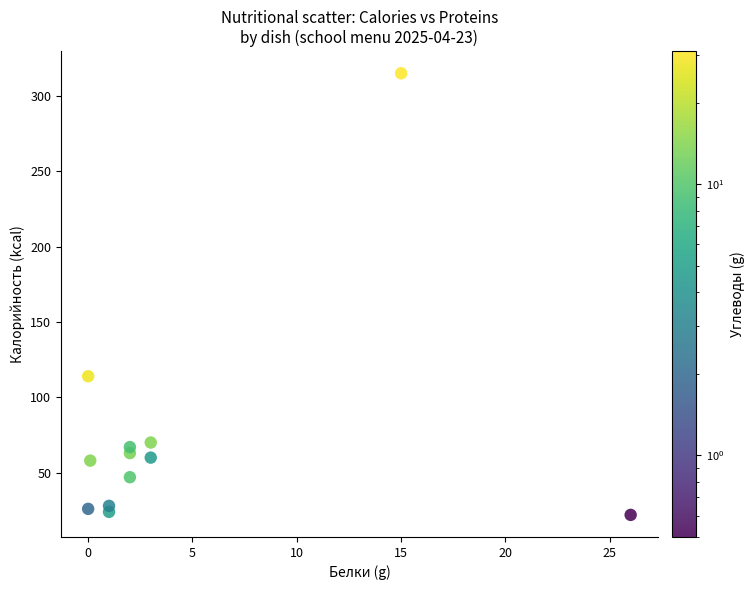

What Y value in the scatter plot is closest to 168?

114